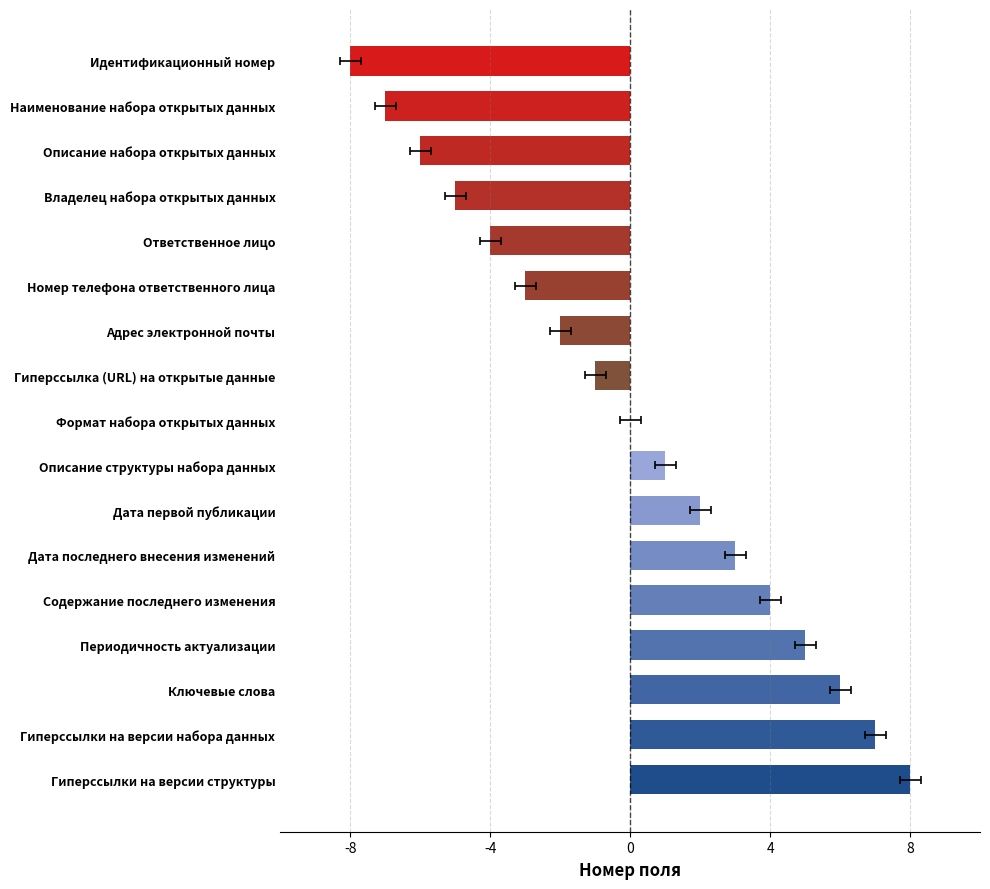

Reading left to right, extract all data points from this chart.

-8	-7	-6	-5	-4	-3	-2	-1	0	1	2	3	4	5	6	7	8